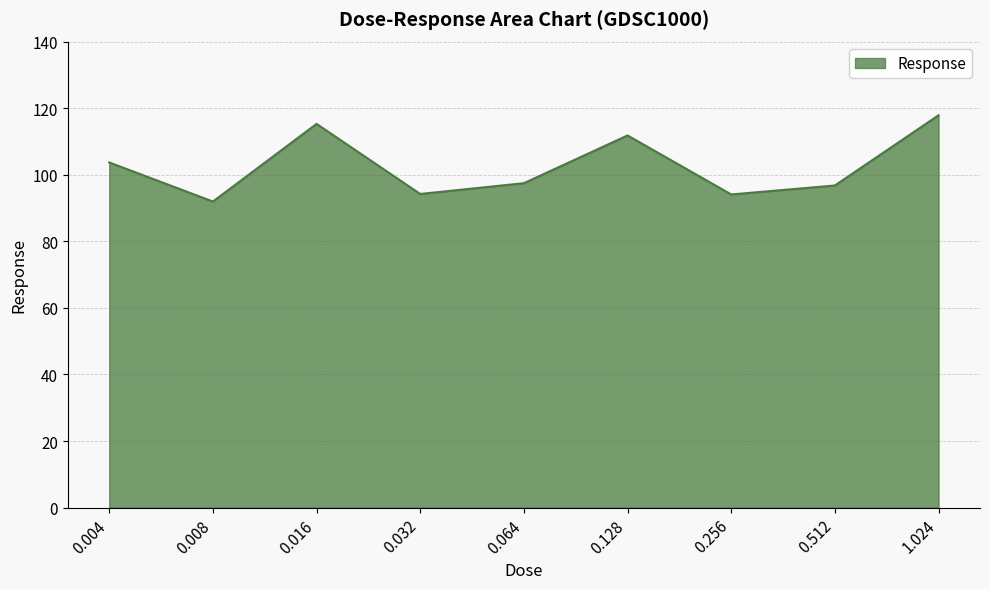

What position from the left is 0.128?

6